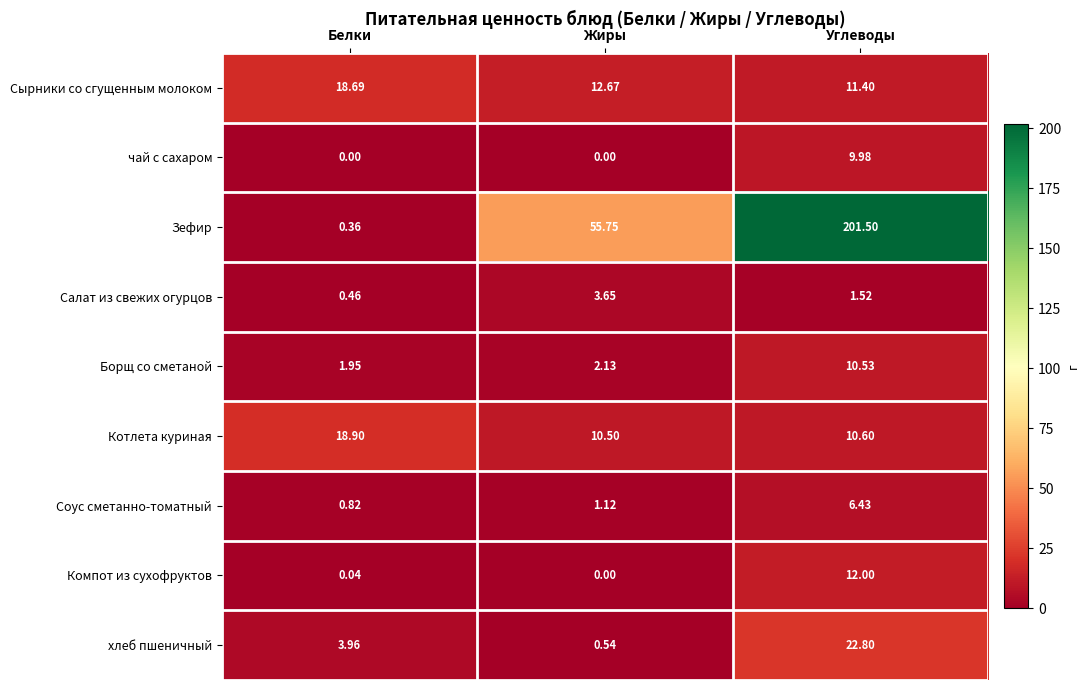

Which series has the largest range (max minus min)?

Зефир